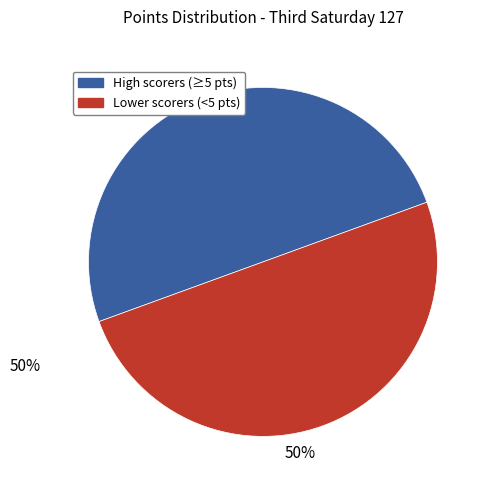

The High scorers (≥5 pts) slice represents 50% of the pie. True or false?

True